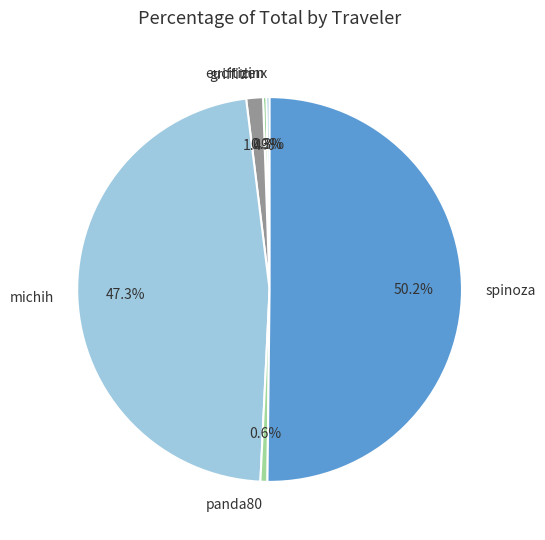

True or false: michih accounts for 36% of the total.

False